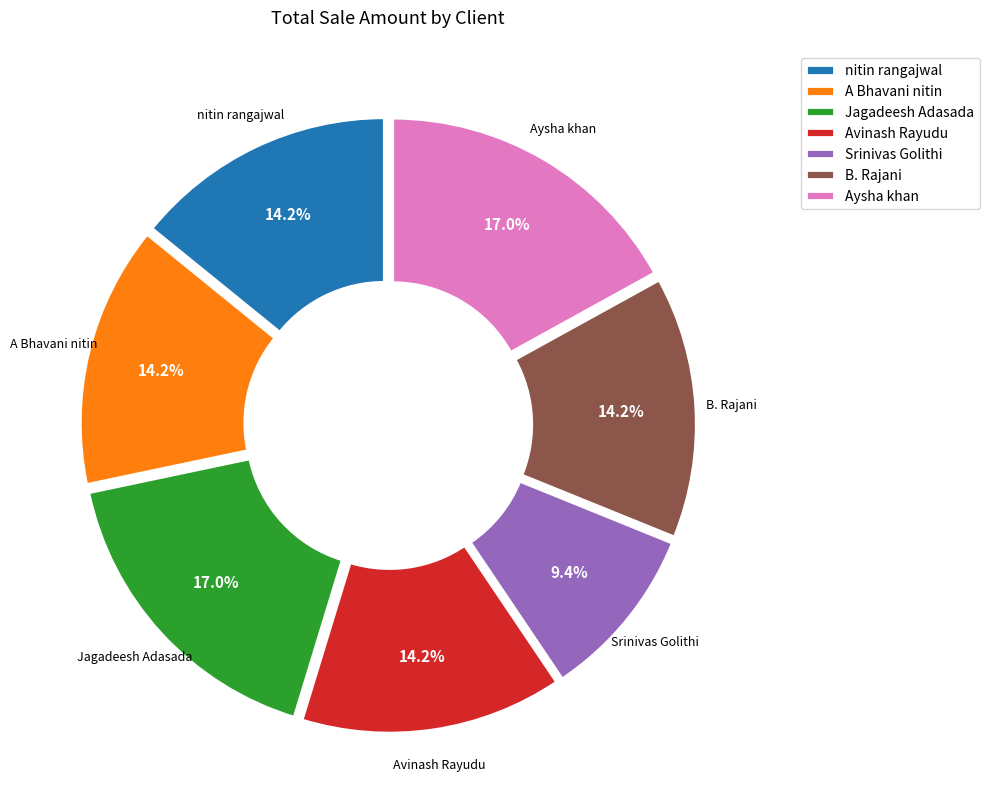

How much of the chart is everything except Jagadeesh Adasada?

83.0%